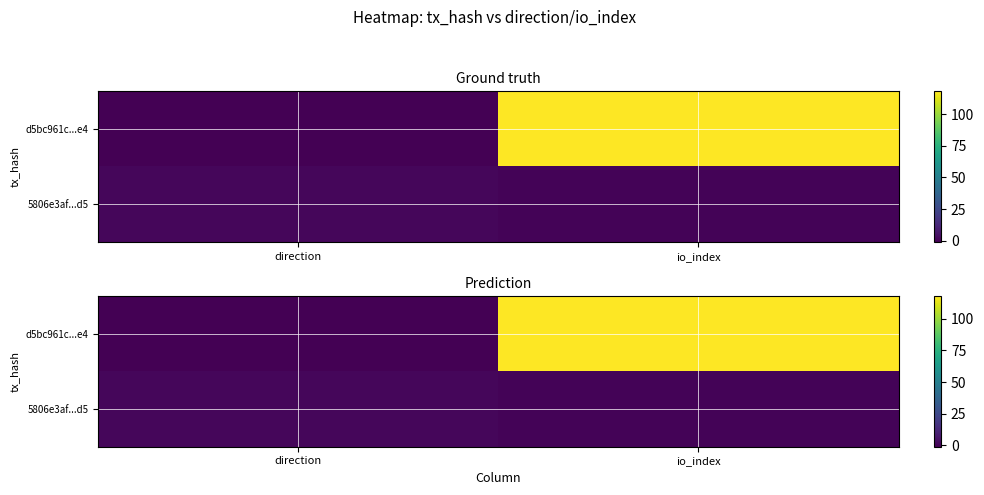

Rank the categories by d5bc961c...e4 value from lowest to highest.

direction, io_index